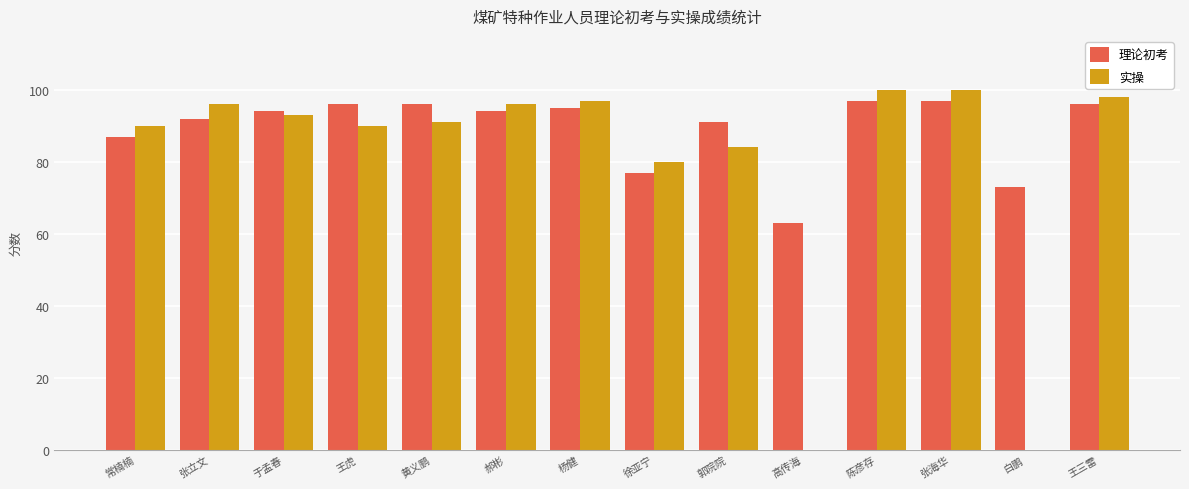

Which series has the largest total across all categories?

理论初考